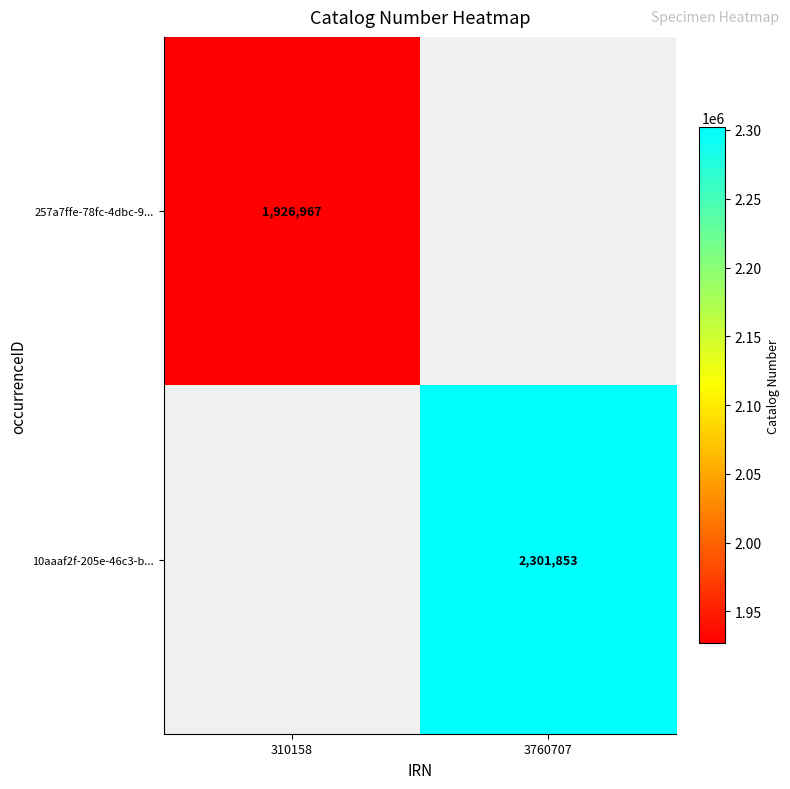

The value of 10aaaf2f-205e-46c3-b... at 3760707 is 1513141. True or false?

False